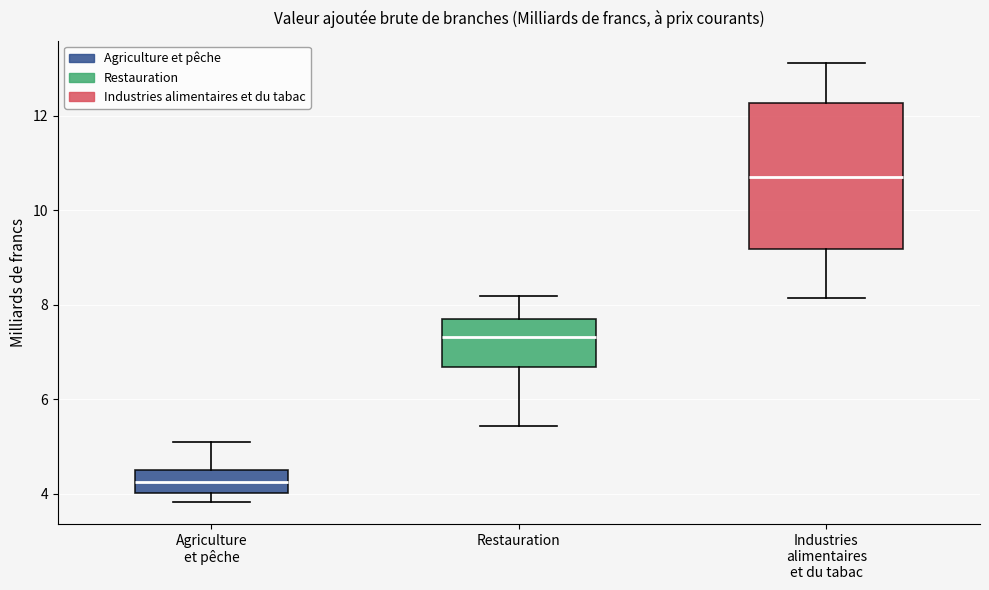

Where is the lower edge of the box for Industries alimentaires et du tabac on the y-axis? The values are not printed on the chart, so give them approximately, as read against the axis.

9.2